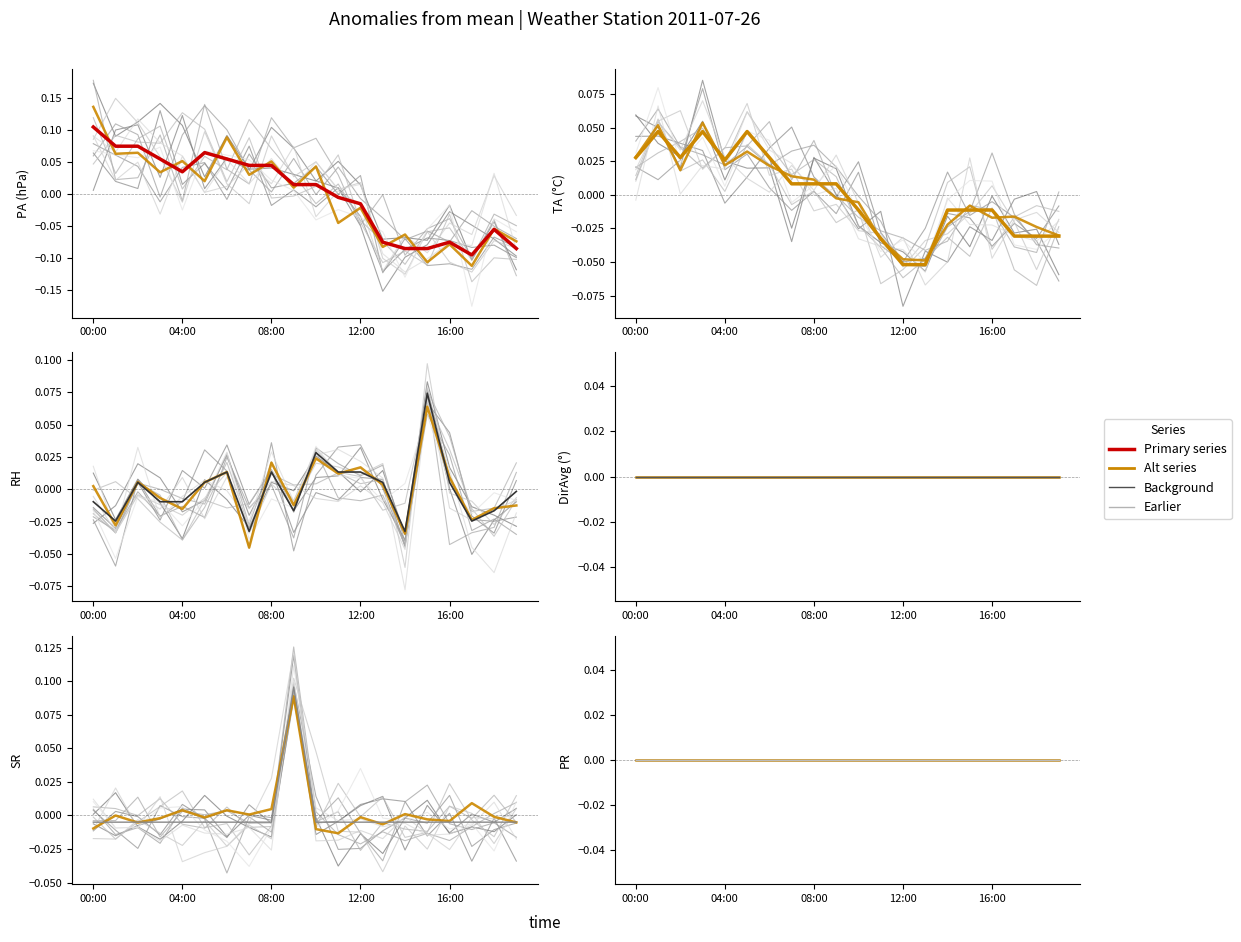

How many series are shown in this chart?

4